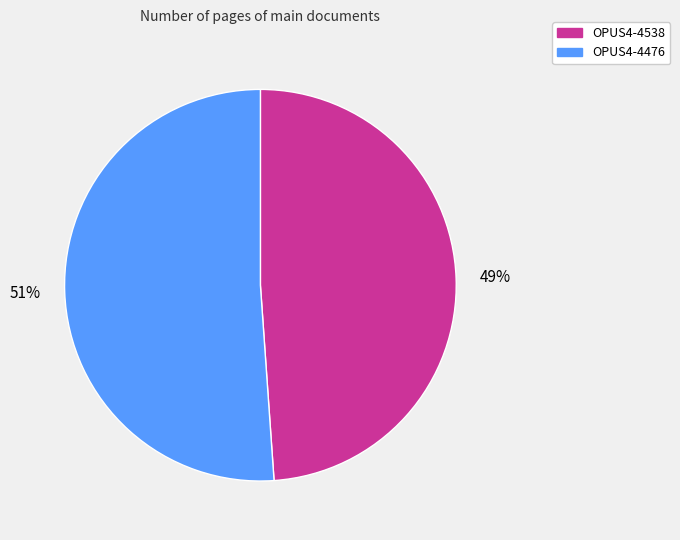

To the nearest percent, what is the combined percentage of OPUS4-4538 and OPUS4-4476?

100%